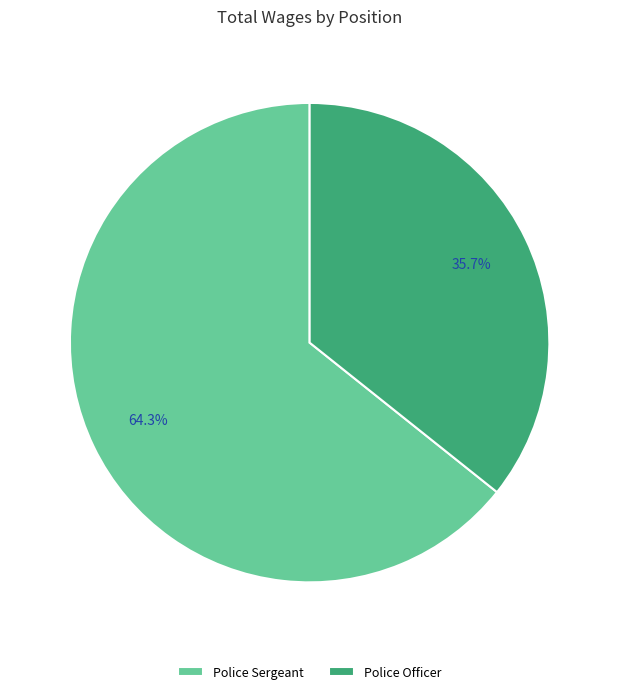

Which category accounts for the majority?

Police Sergeant